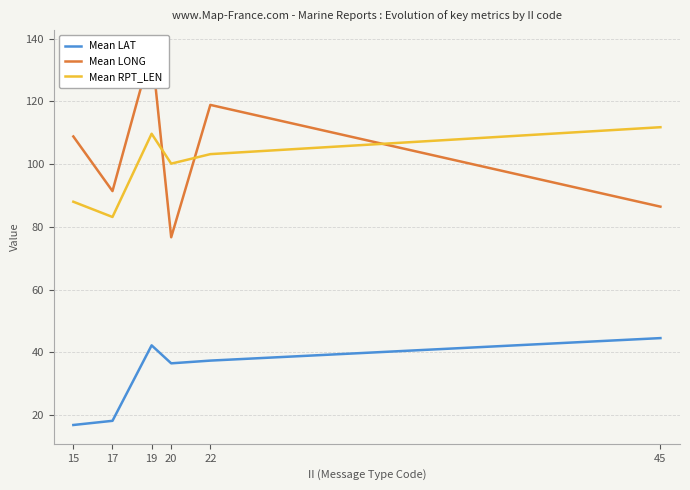

True or false: Mean LAT has more than 2 points higher than both neighbors.

False